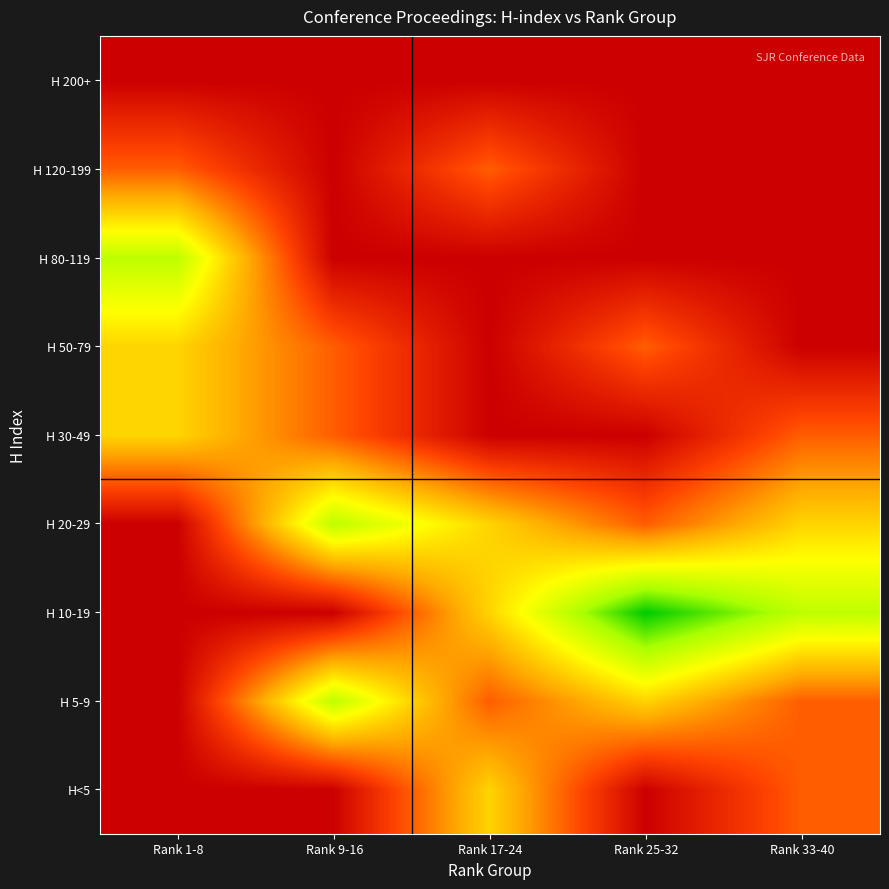

Reading right to left, what are all the values shown in this chart?

H<5: Rank 33-40=1	Rank 25-32=0	Rank 17-24=2	Rank 9-16=0	Rank 1-8=0
H 5-9: Rank 33-40=1	Rank 25-32=2	Rank 17-24=1	Rank 9-16=3	Rank 1-8=0
H 10-19: Rank 33-40=3	Rank 25-32=4	Rank 17-24=2	Rank 9-16=0	Rank 1-8=0
H 20-29: Rank 33-40=2	Rank 25-32=1	Rank 17-24=2	Rank 9-16=3	Rank 1-8=0
H 30-49: Rank 33-40=1	Rank 25-32=0	Rank 17-24=0	Rank 9-16=1	Rank 1-8=2
H 50-79: Rank 33-40=0	Rank 25-32=1	Rank 17-24=0	Rank 9-16=1	Rank 1-8=2
H 80-119: Rank 33-40=0	Rank 25-32=0	Rank 17-24=0	Rank 9-16=0	Rank 1-8=3
H 120-199: Rank 33-40=0	Rank 25-32=0	Rank 17-24=1	Rank 9-16=0	Rank 1-8=1
H 200+: Rank 33-40=0	Rank 25-32=0	Rank 17-24=0	Rank 9-16=0	Rank 1-8=0